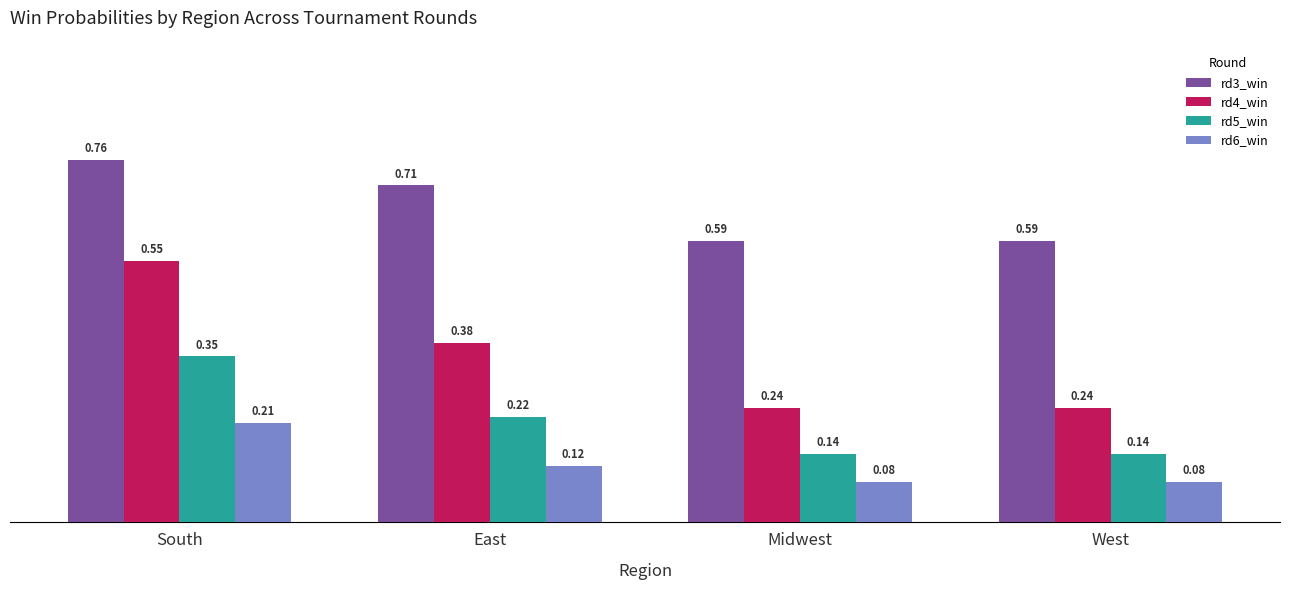

List the series in order of their overall mean, lowest first.

rd6_win, rd5_win, rd4_win, rd3_win